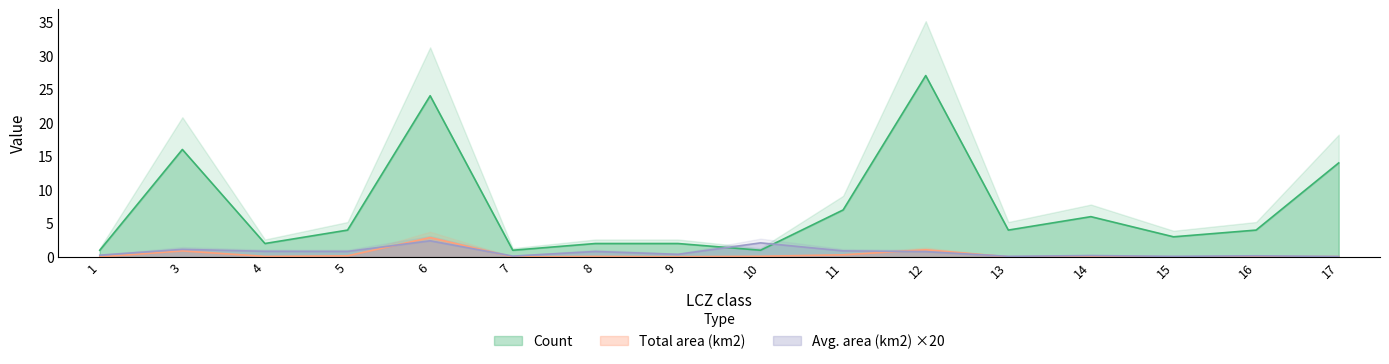

How many interior local valleys does the Count series have?

5